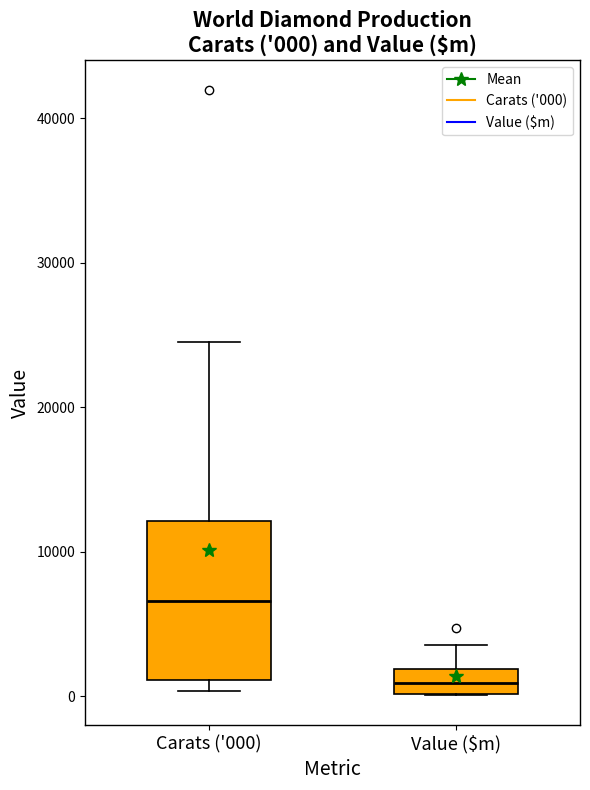

Which box's median line is the lowest?

Value ($m)